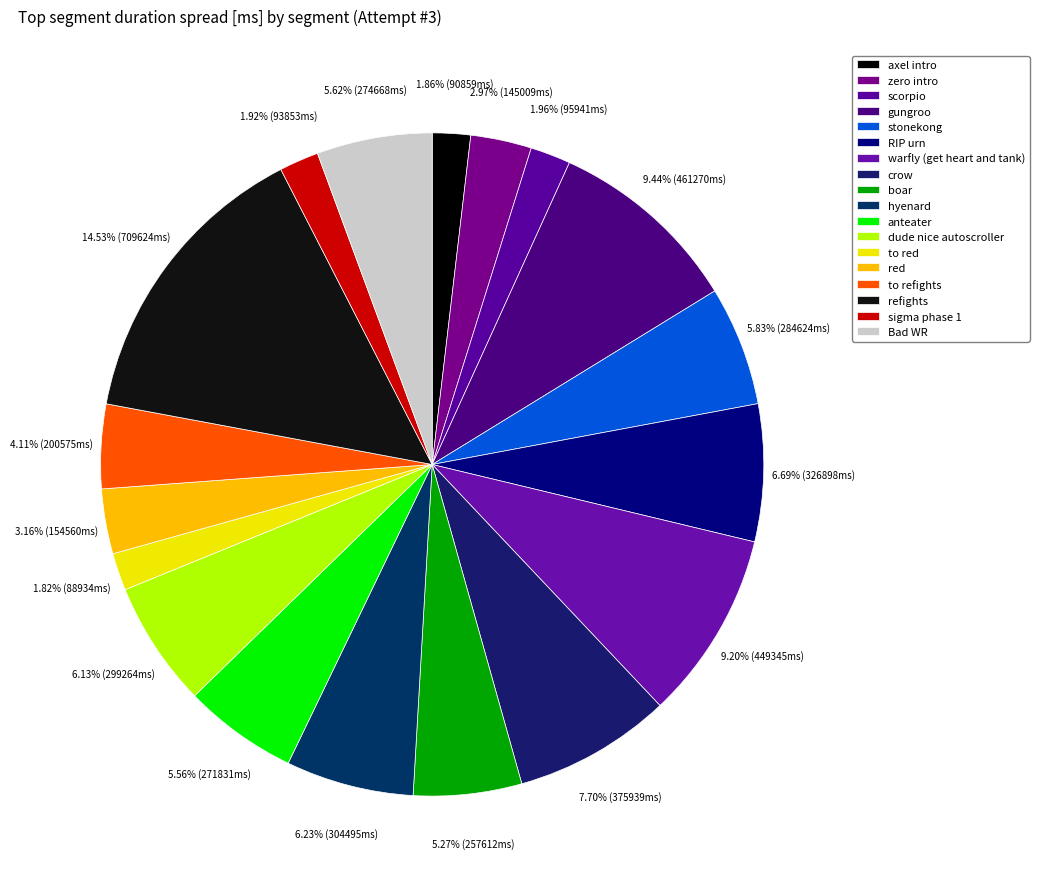

To the nearest percent, what is the combined percentage of to red and zero intro?

5%